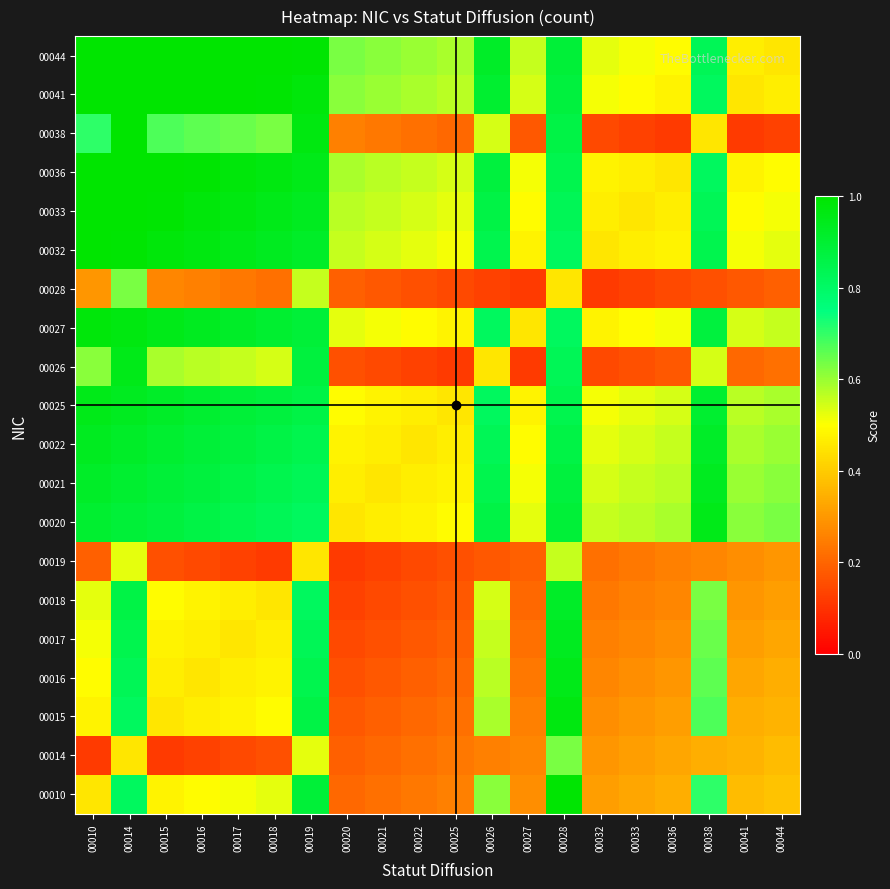

Between 00022 and 00026, which is larger?

00026